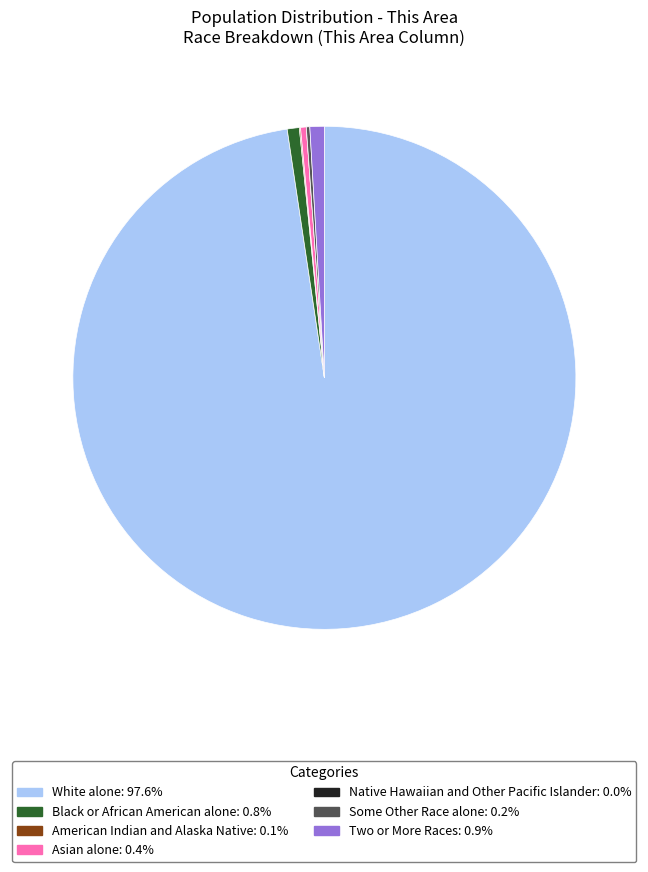

Is there a majority slice in this chart?

Yes